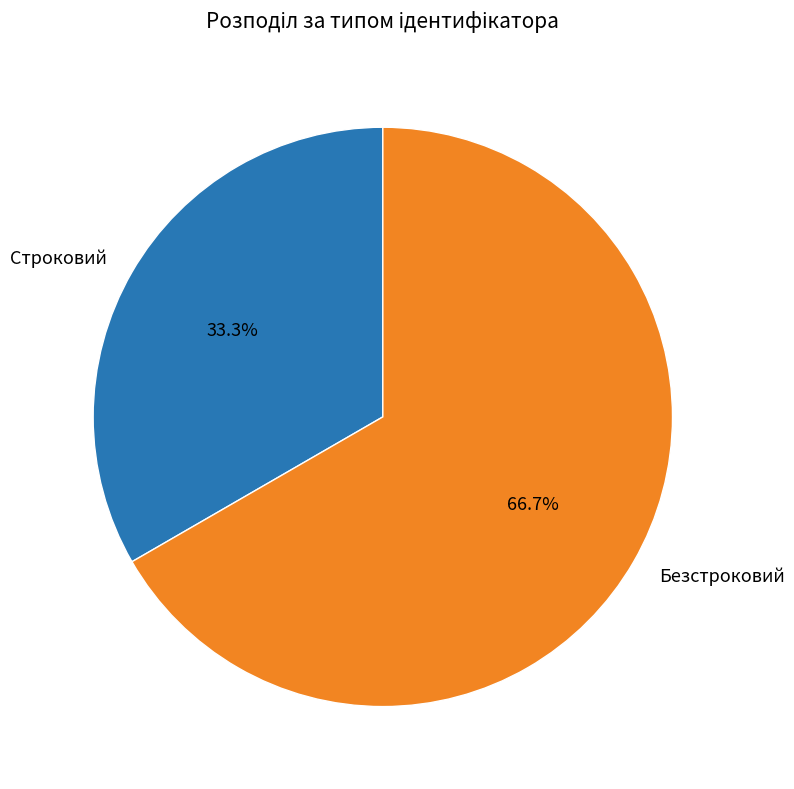

To the nearest percent, what percentage of the pie is Безстроковий?

67%